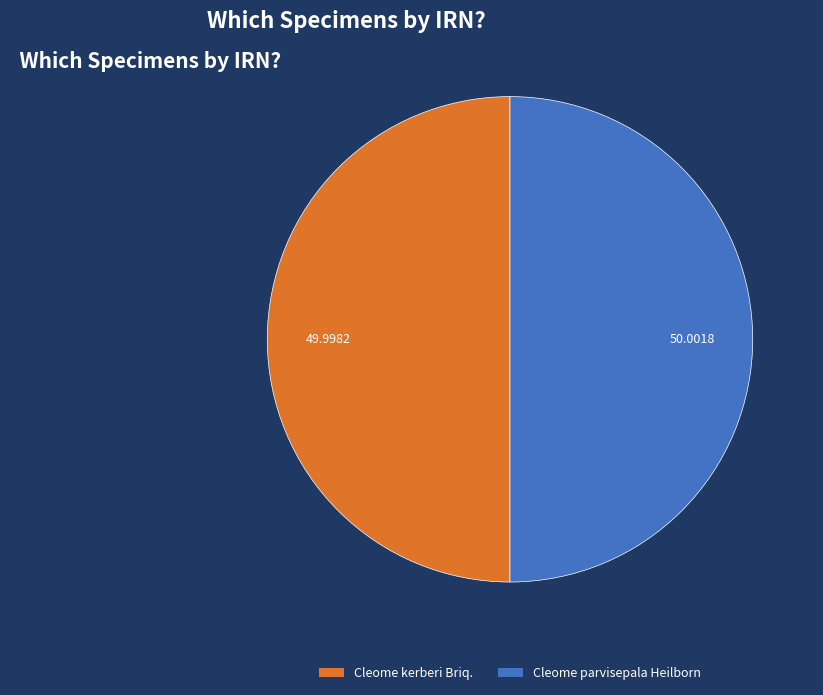

Is the sum of Cleome kerberi Briq. and Cleome parvisepala Heilborn greater than half?

Yes